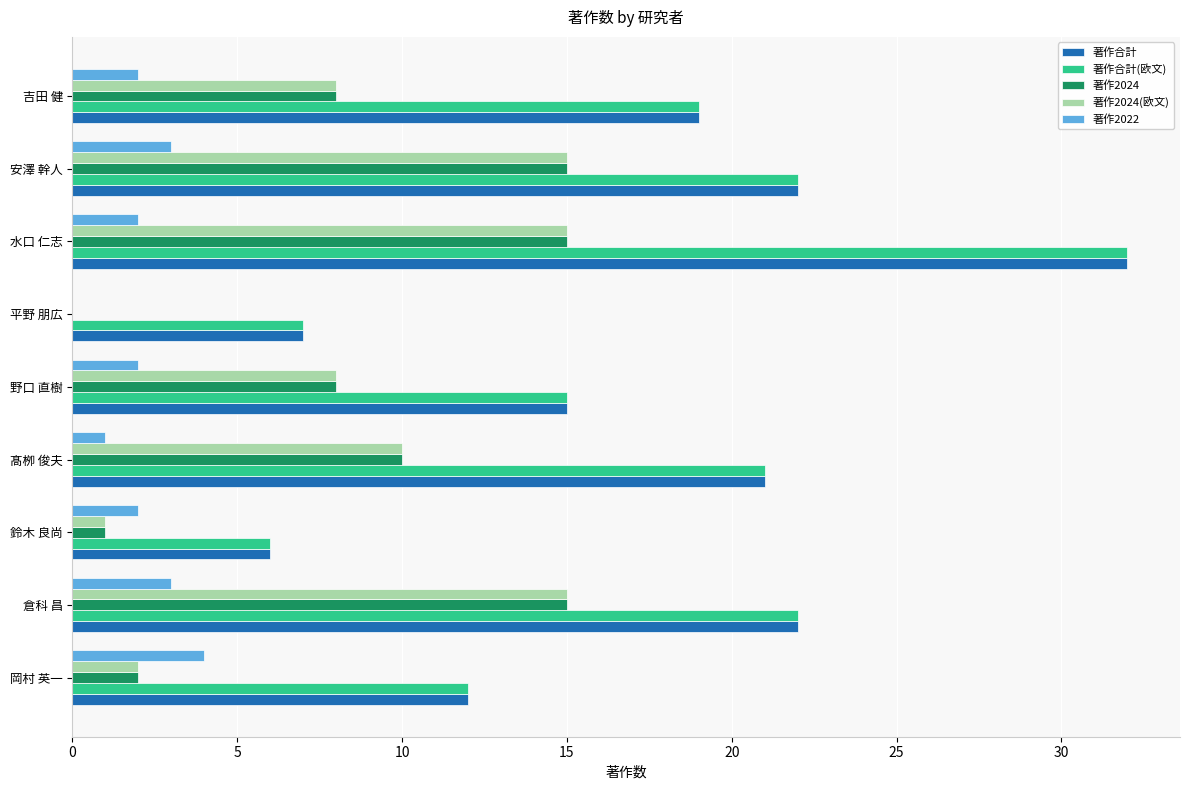

What is the maximum value shown in the chart?

32